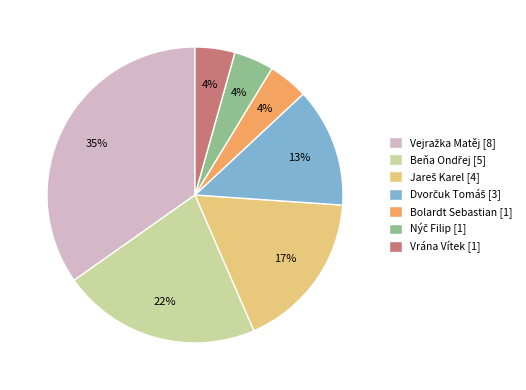

To the nearest percent, what percentage of the pie is Bolardt Sebastian [1]?

4%